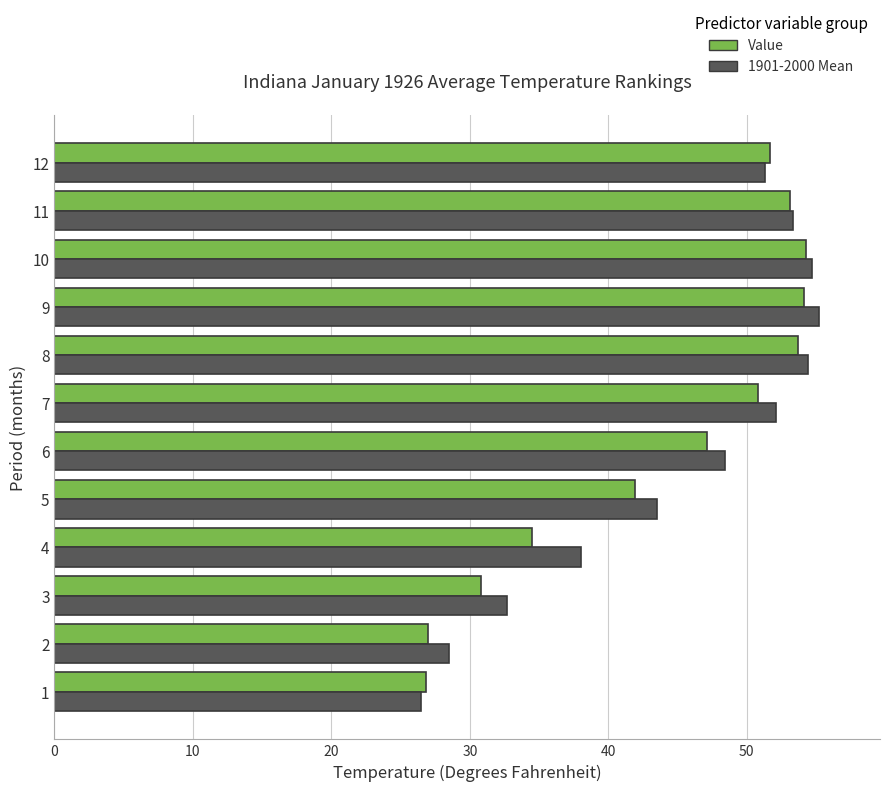

What is the smallest value displayed?

26.5